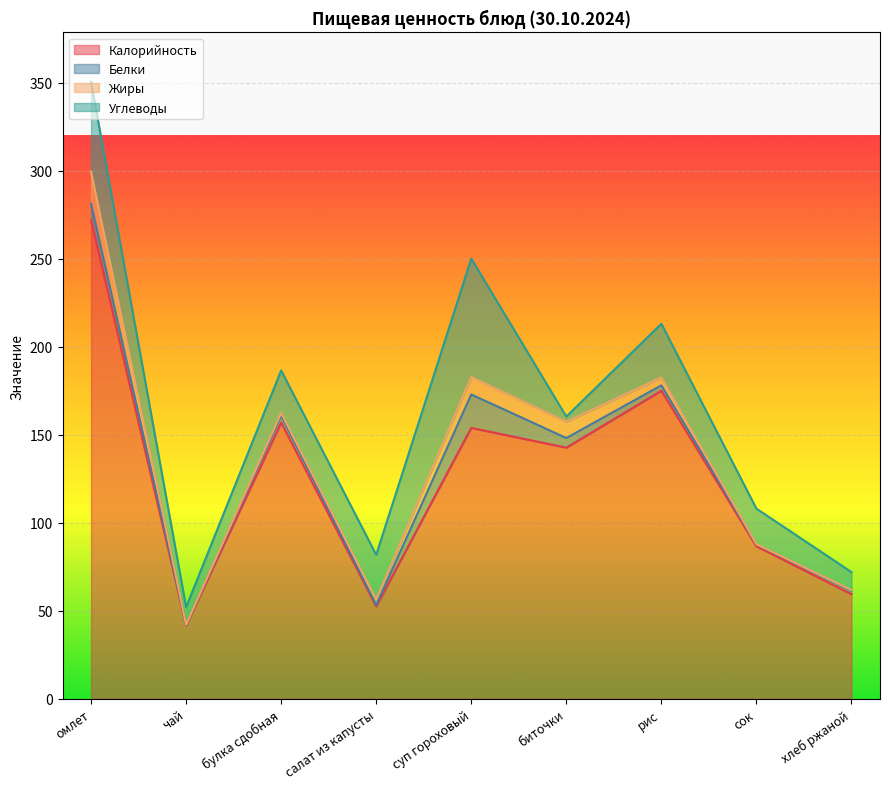

What is the total value across all series at хлеб ржаной?

71.9